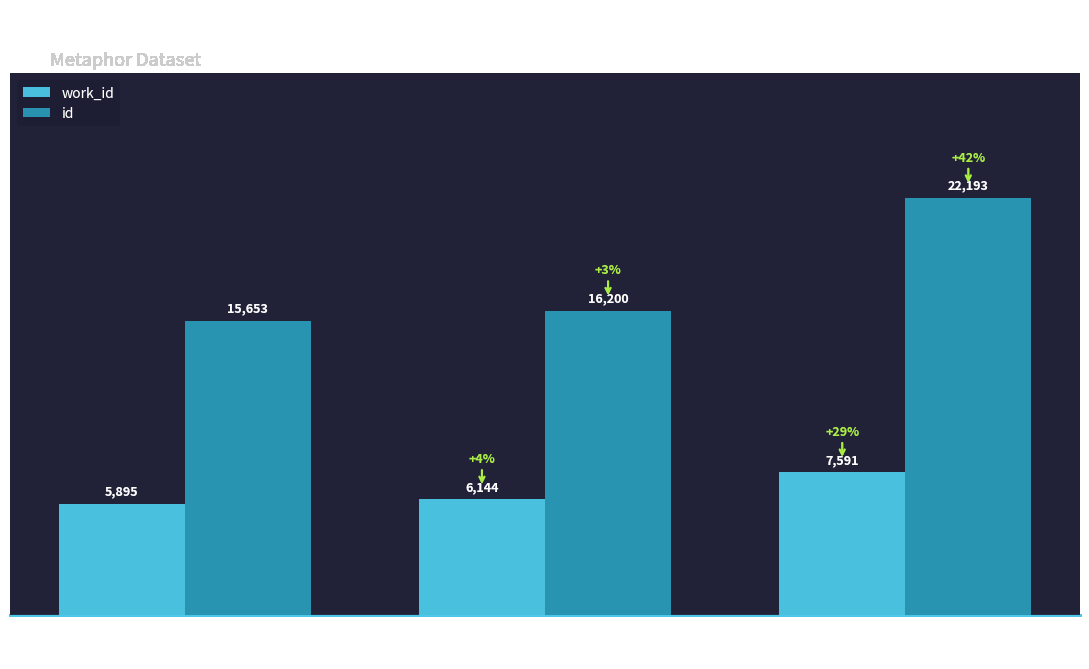

The work_id series shows 5895 at Record 1
2009-09-14. True or false?

True